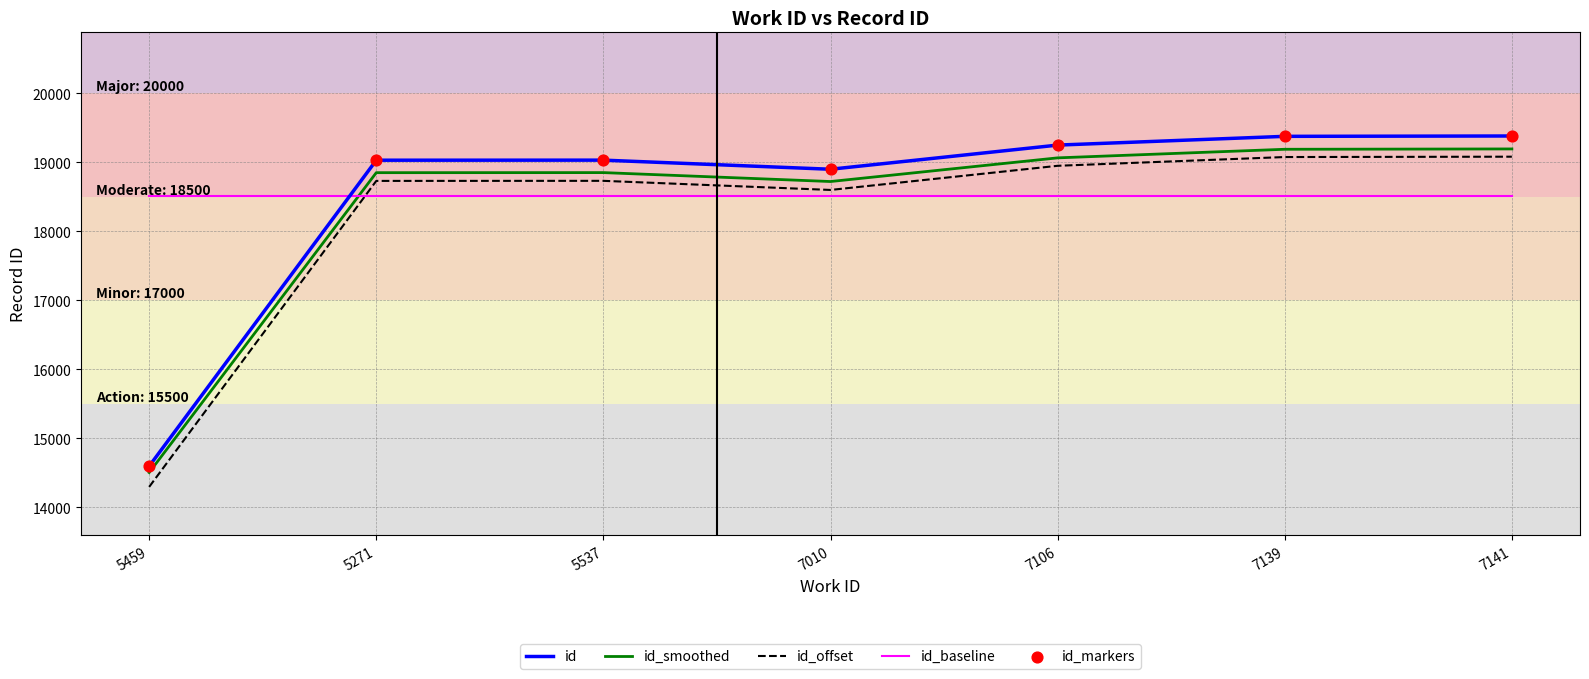

True or false: id_offset and id_baseline intersect in this chart.

True